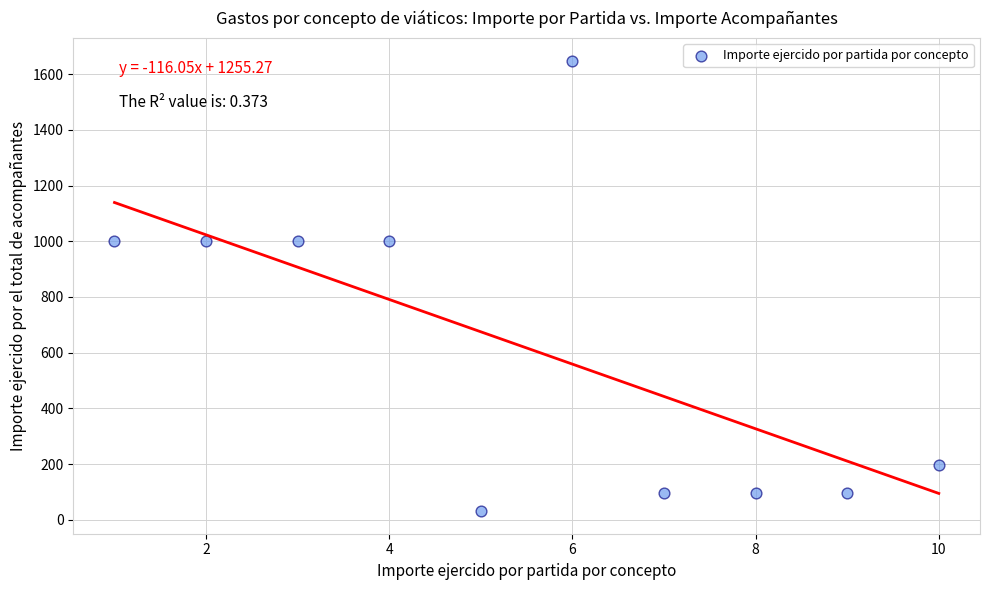

What is the average Y value?

617